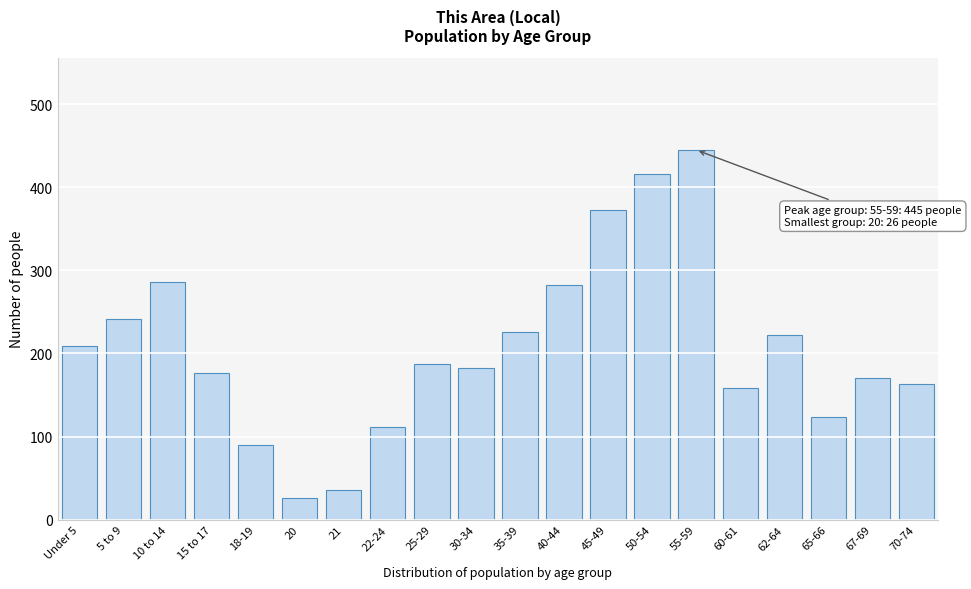

Reading right to left, what are all the values shown in this chart?

163	170	123	222	158	445	416	373	282	226	183	187	112	36	26	90	177	286	241	209